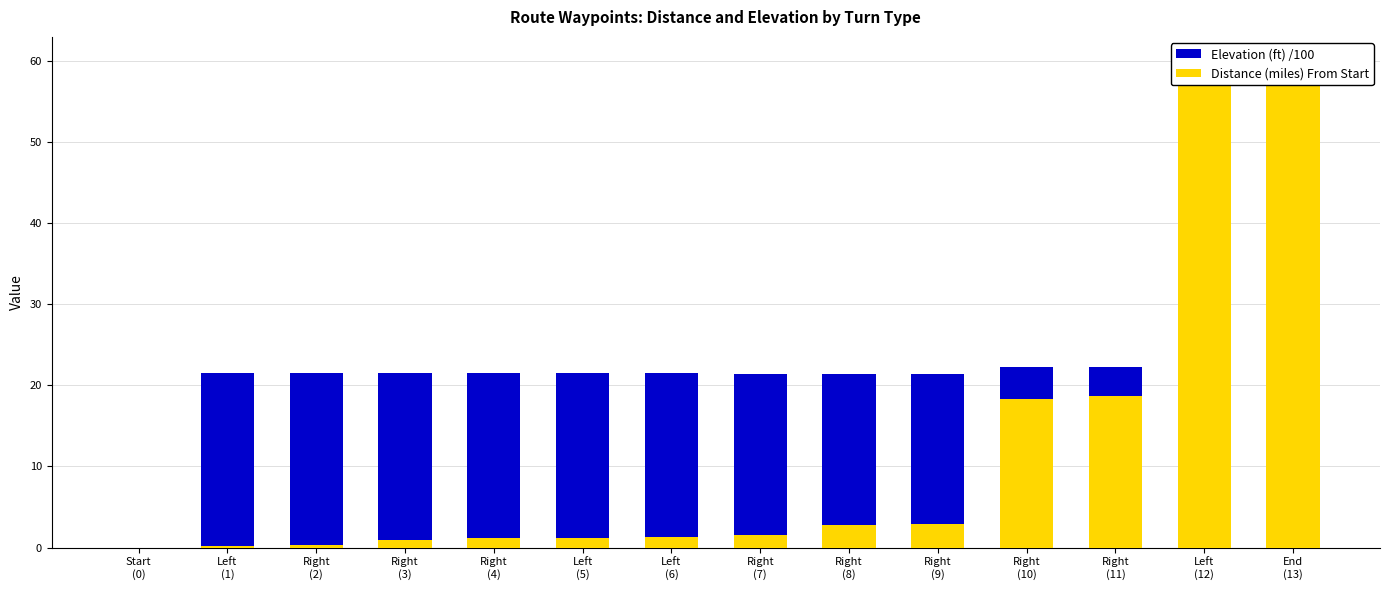

Where is Elevation (ft) /100 nearest to the value 11?

Left
(12)